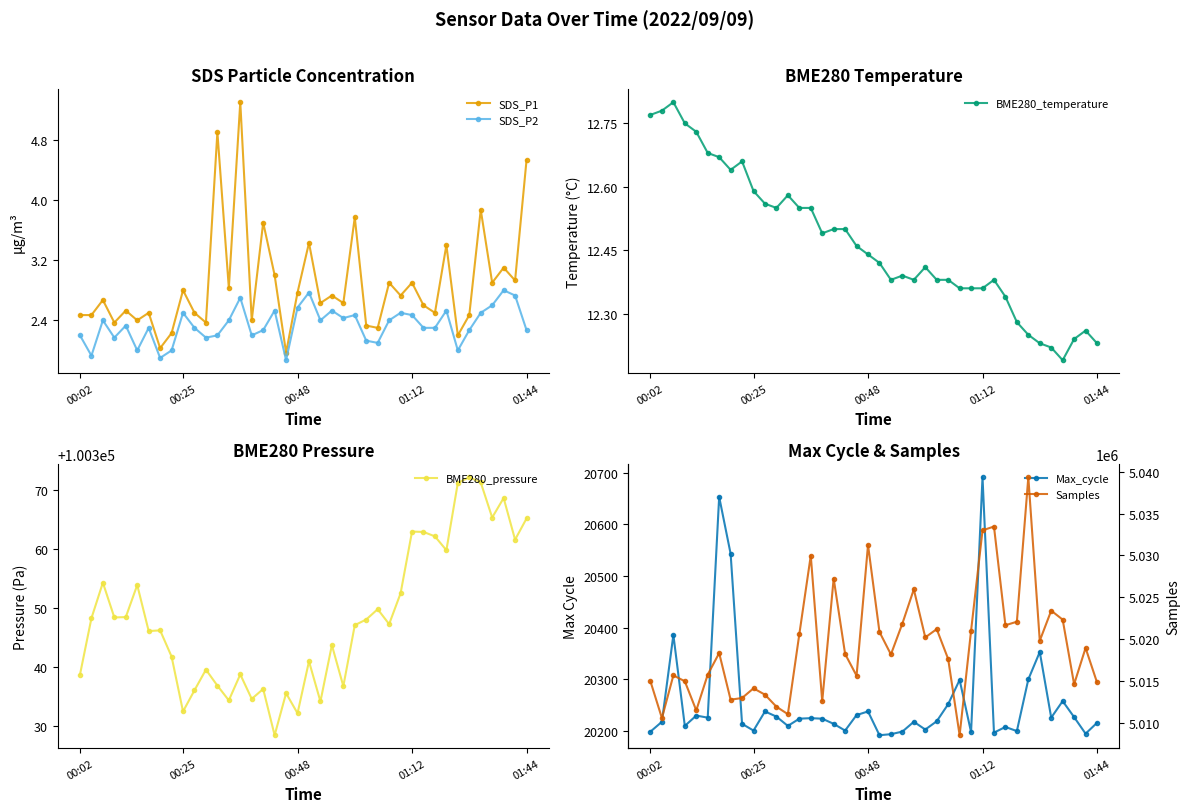

True or false: SDS_P1 and SDS_P2 cross at least once.

False